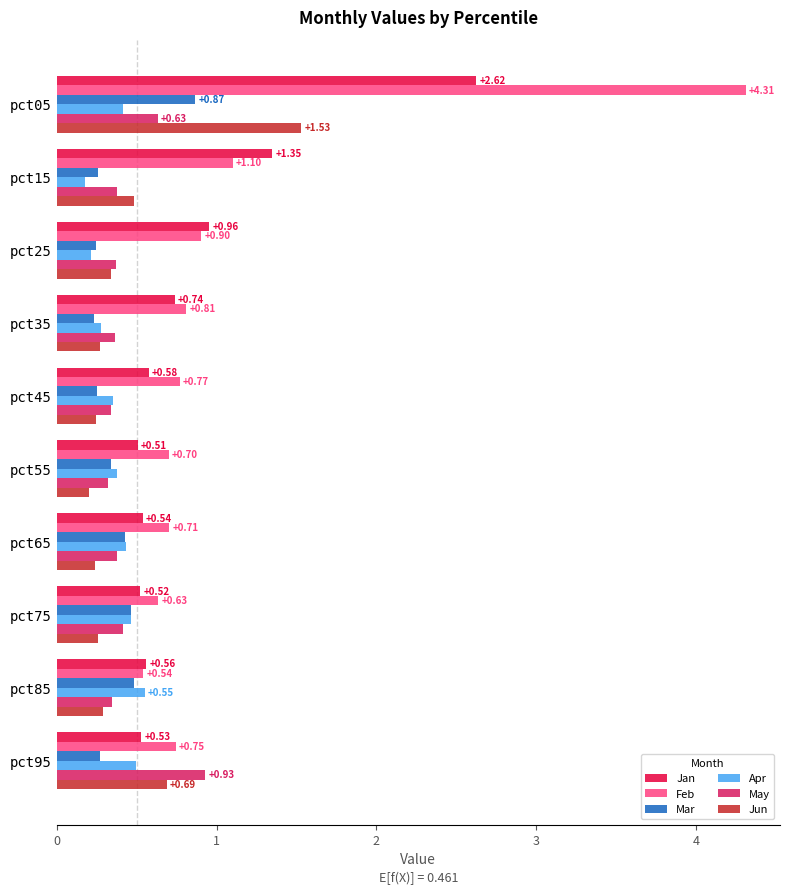

Which series has the widest spread of values?

Feb